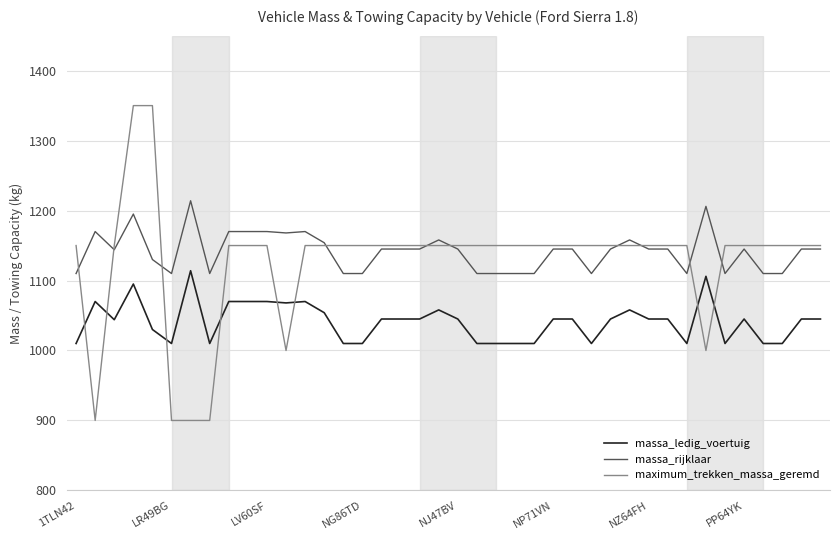

Which series has the widest spread of values?

maximum_trekken_massa_geremd